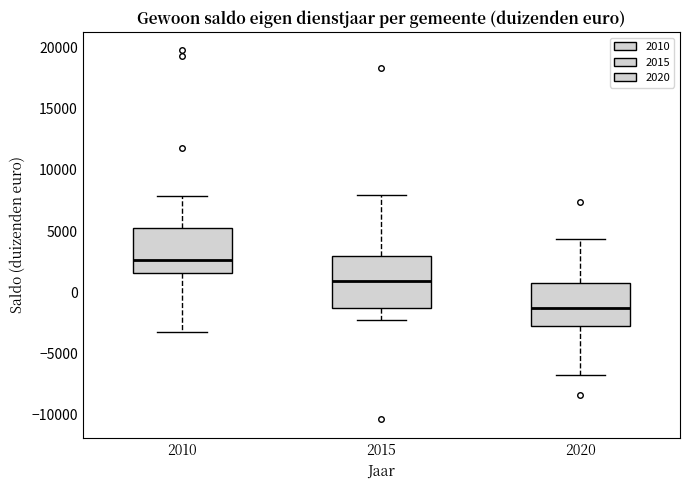

Comparing the boxes themselves (not the whiskers), which one is the tallest?

2015